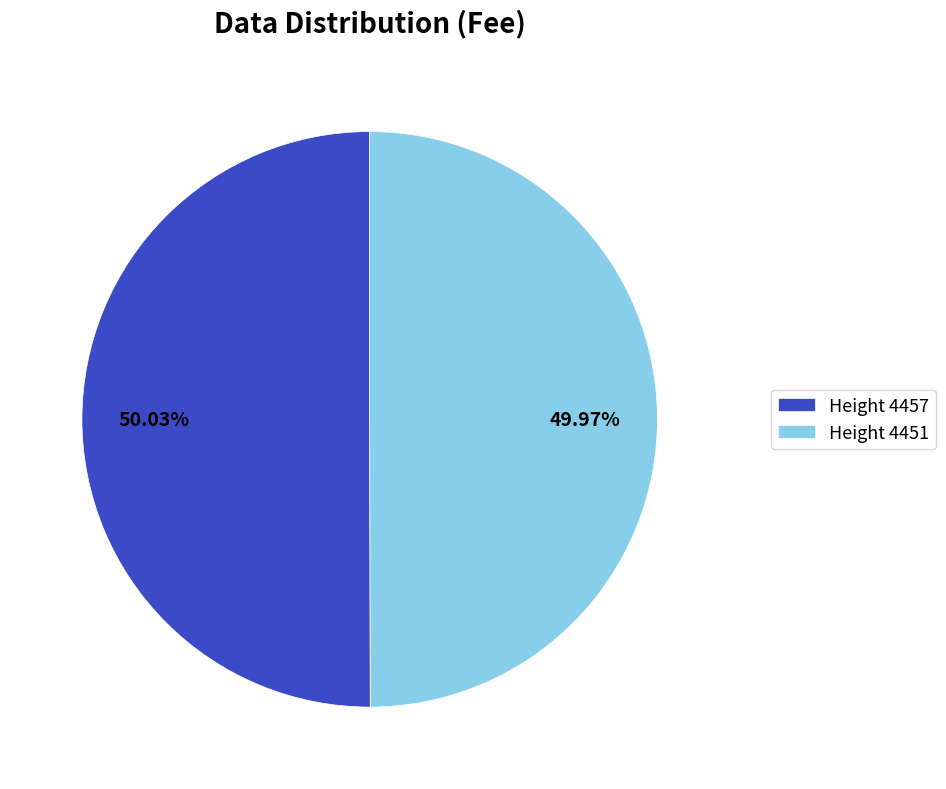

How many slices are in this pie chart?

2